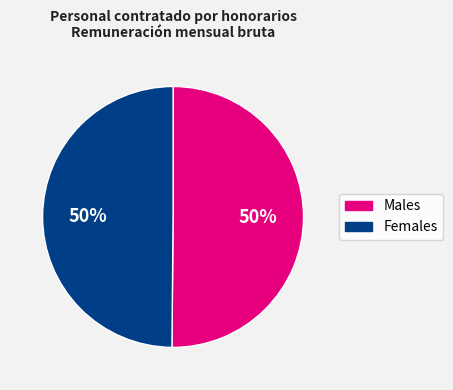

Count the number of slices in the pie.

2